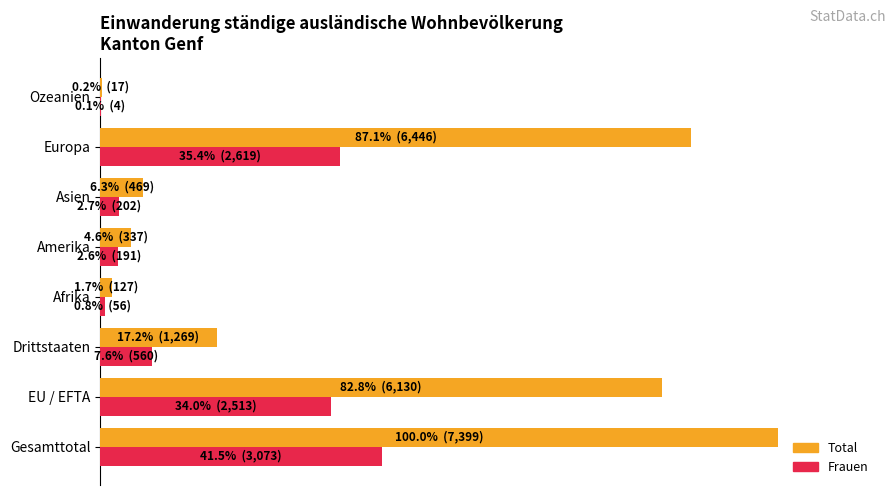

What are all the series names shown in the legend?

Total, Frauen